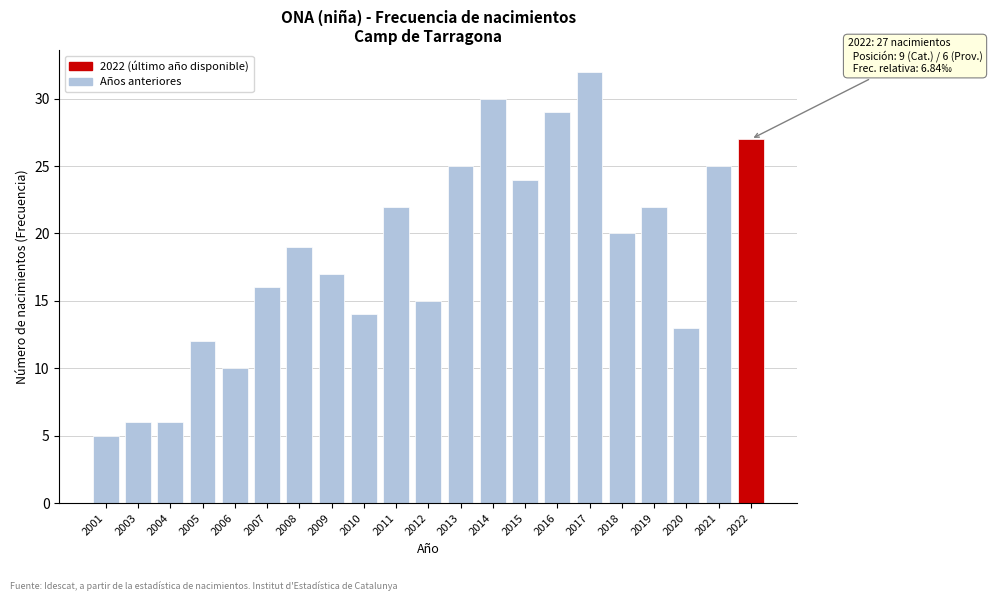

Reading left to right, transcribe all the data shown in this chart.

2001=5	2003=6	2004=6	2005=12	2006=10	2007=16	2008=19	2009=17	2010=14	2011=22	2012=15	2013=25	2014=30	2015=24	2016=29	2017=32	2018=20	2019=22	2020=13	2021=25	2022=27